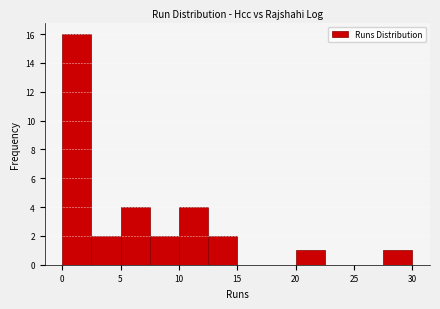

Reading left to right, transcribe this chart: for each bar, give the range it covers on the x-axis and its height. The values are not printed on the chart, so give them approximately, as read against the axis.

0.0 to 2.5: 16
2.5 to 5.0: 2
5.0 to 7.5: 4
7.5 to 10.0: 2
10.0 to 12.5: 4
12.5 to 15.0: 2
15.0 to 17.5: 0
17.5 to 20.0: 0
20.0 to 22.5: 1
22.5 to 25.0: 0
25.0 to 27.5: 0
27.5 to 30.0: 1